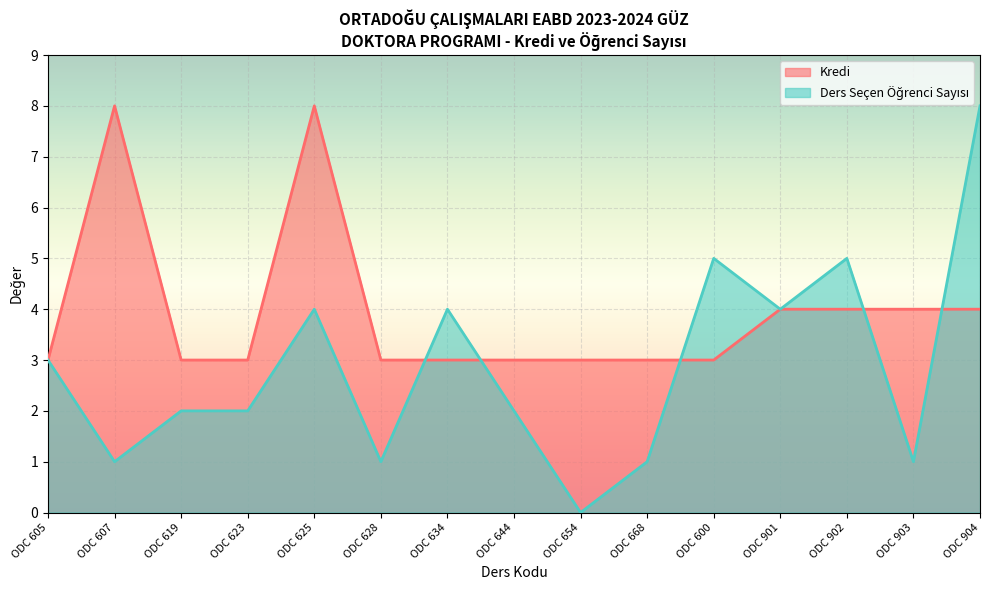

The value of Kredi at ODC 903 is 4. True or false?

True